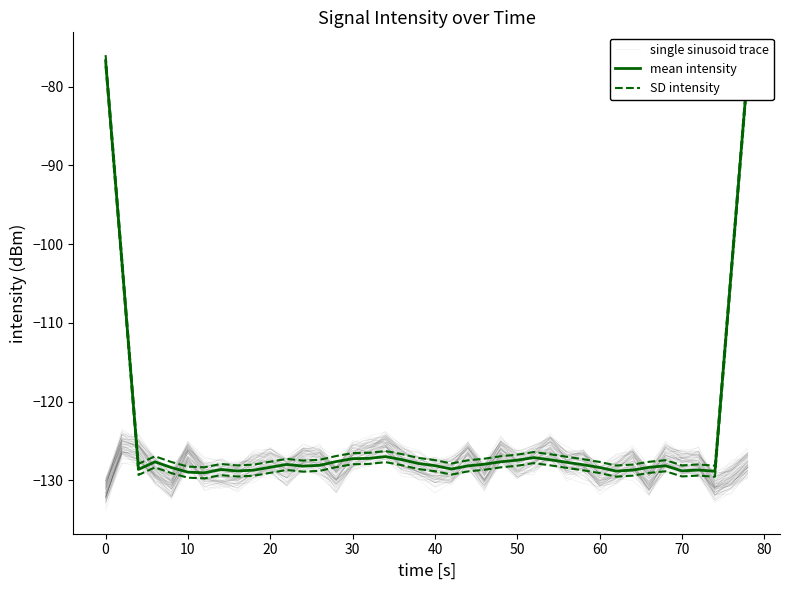

What is the difference between the maximum and second lowest values in the mean intensity series?

52.3